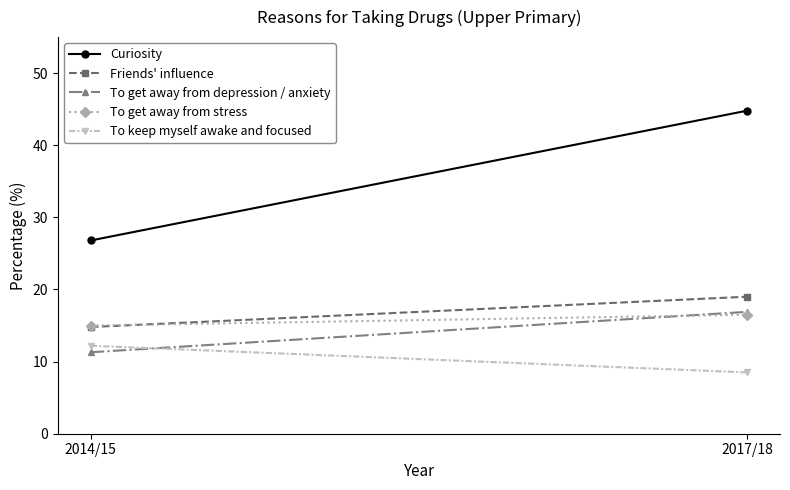

At how many categories does at least one series exceed 19?

2